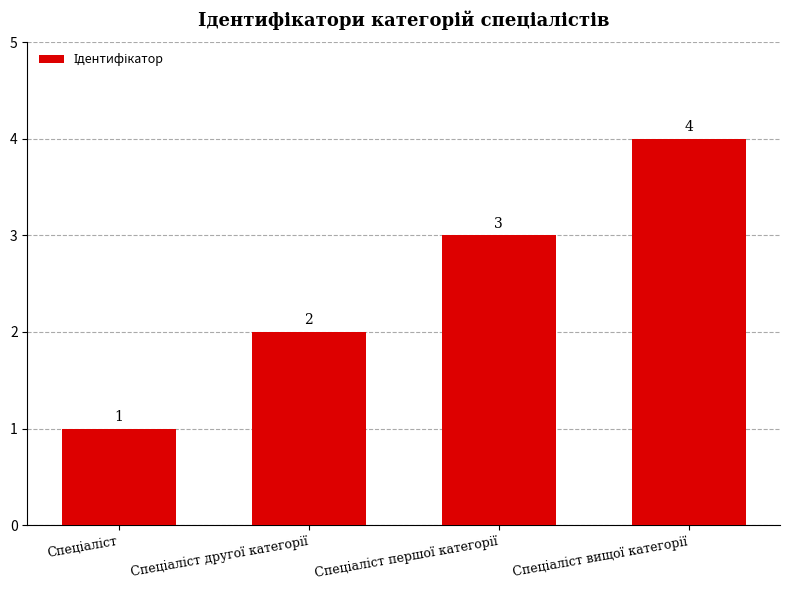

Count the values in the range 2 to 4.

3